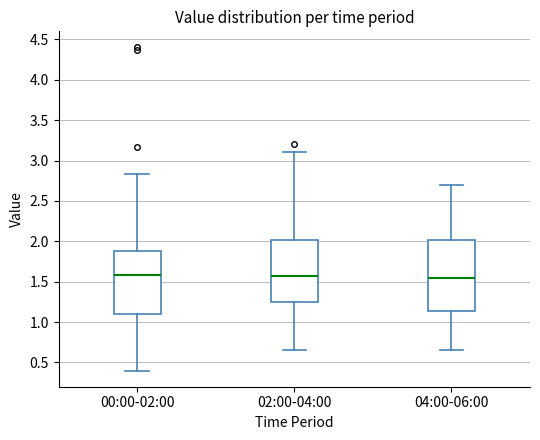

Comparing the boxes themselves (not the whiskers), which one is the tallest?

04:00-06:00